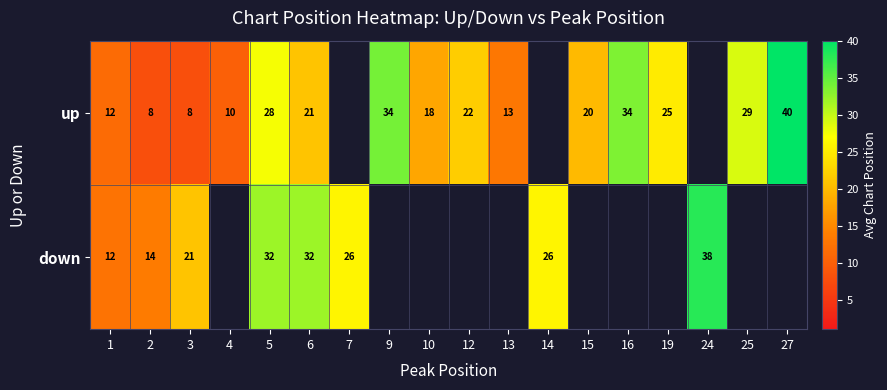

Which label corresponds to the smallest value in the chart?

2